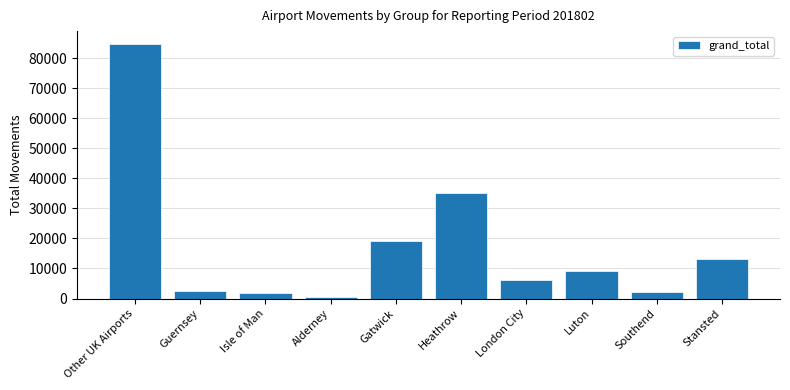

Where is the data nearest to the value 42621?

Heathrow